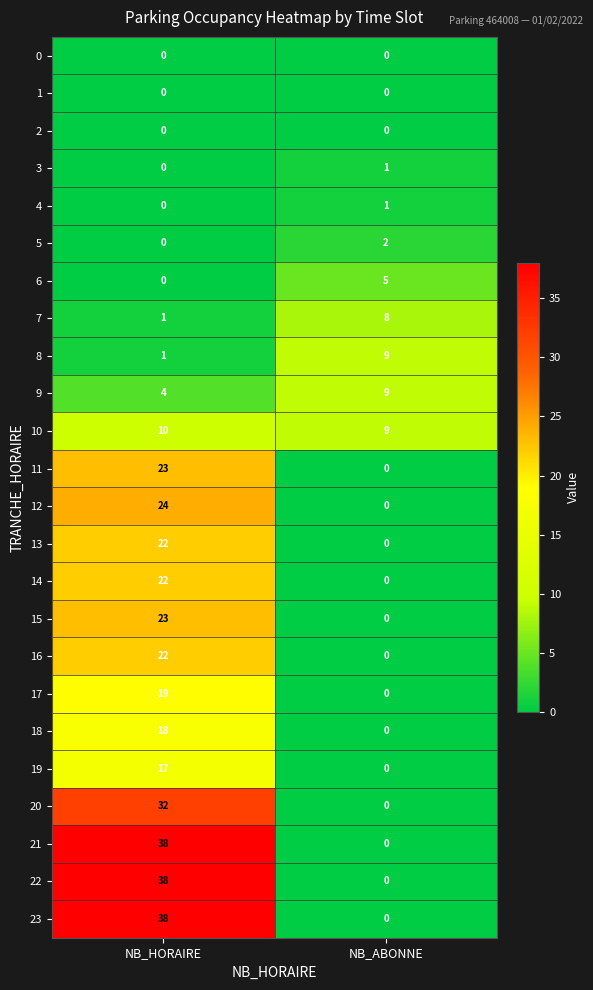

What is the difference between the highest and lowest values at NB_HORAIRE?

38